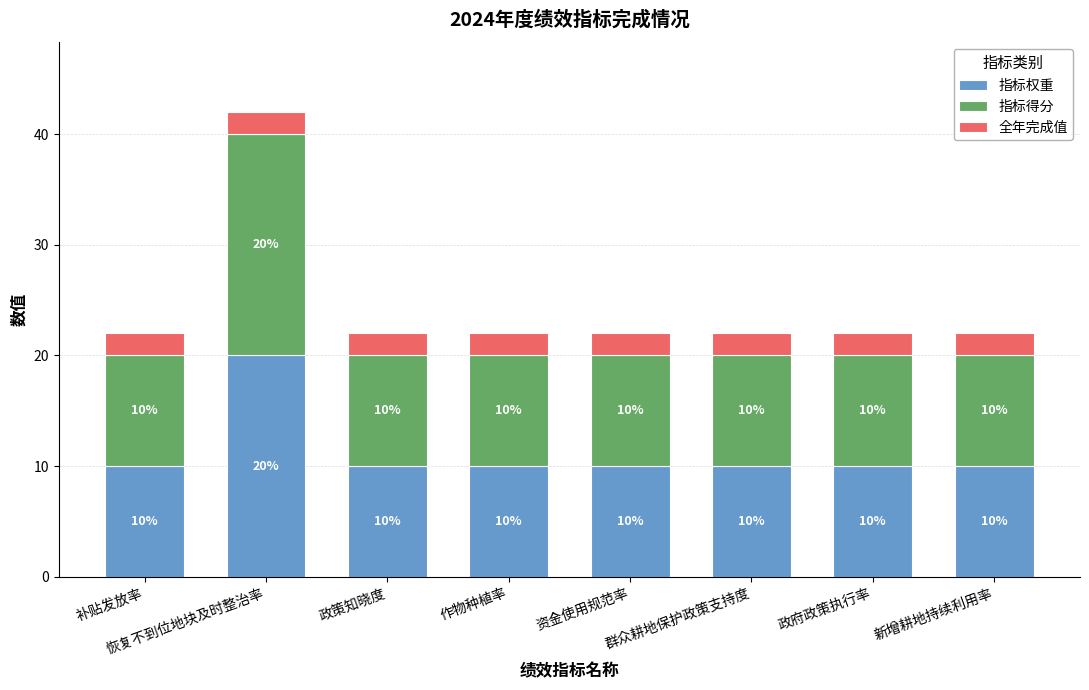

Count the number of categories in the chart.

8